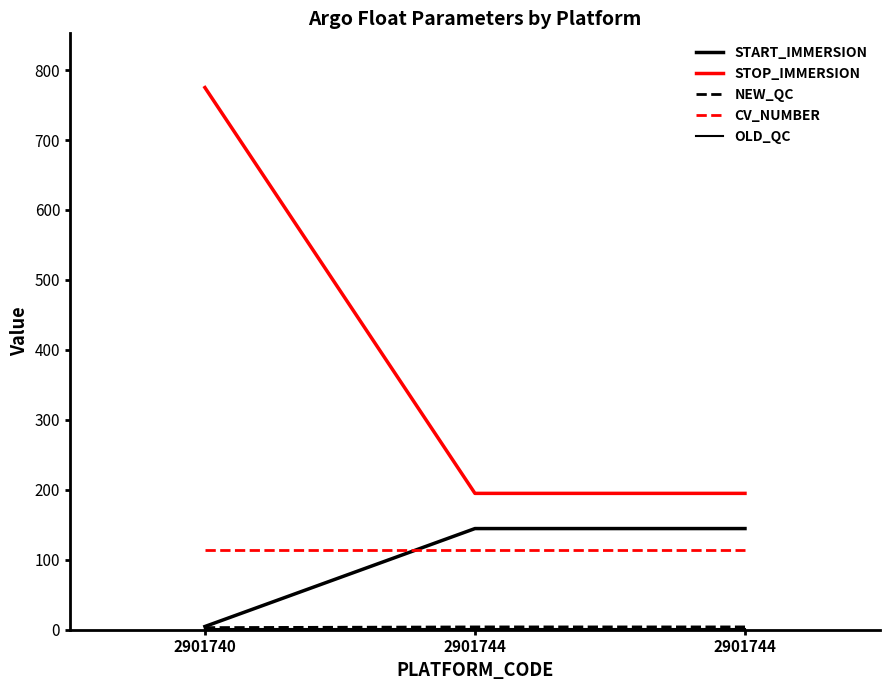

True or false: CV_NUMBER has a value of 114.0 at 2901744.

True